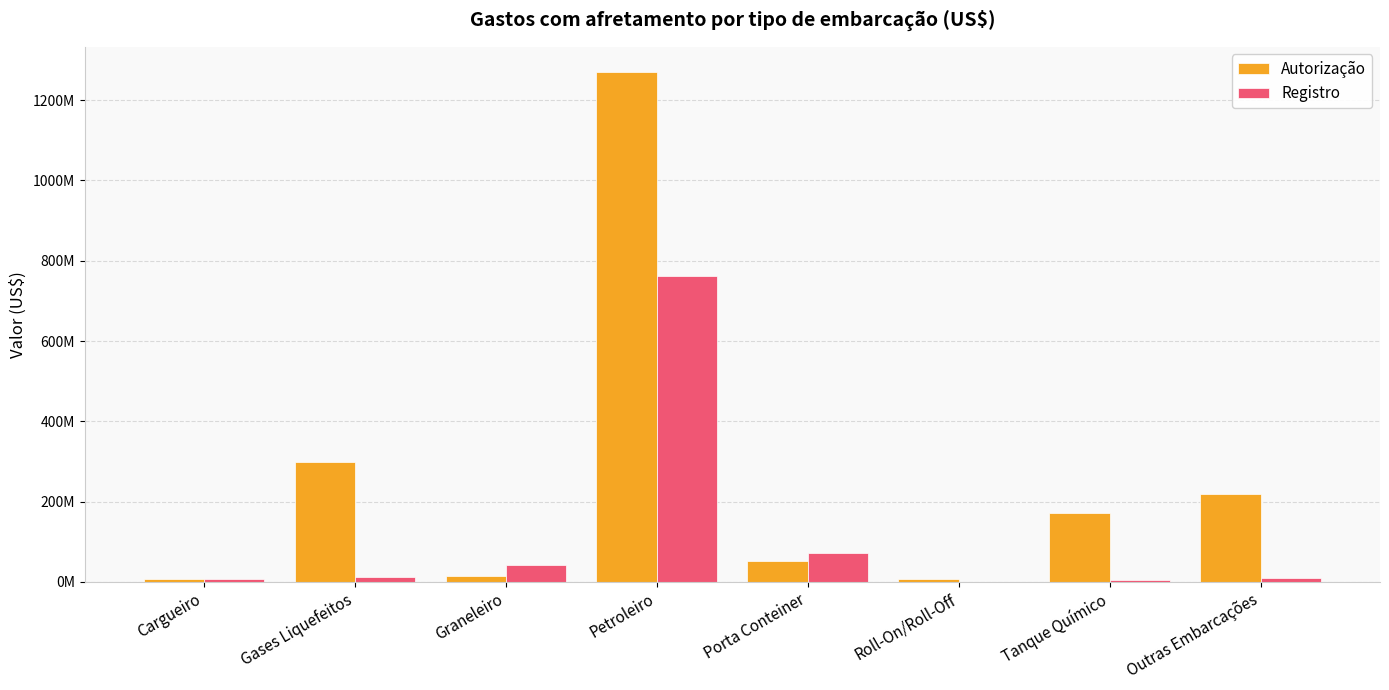

Between Graneleiro and Tanque Químico, which is larger?

Tanque Químico